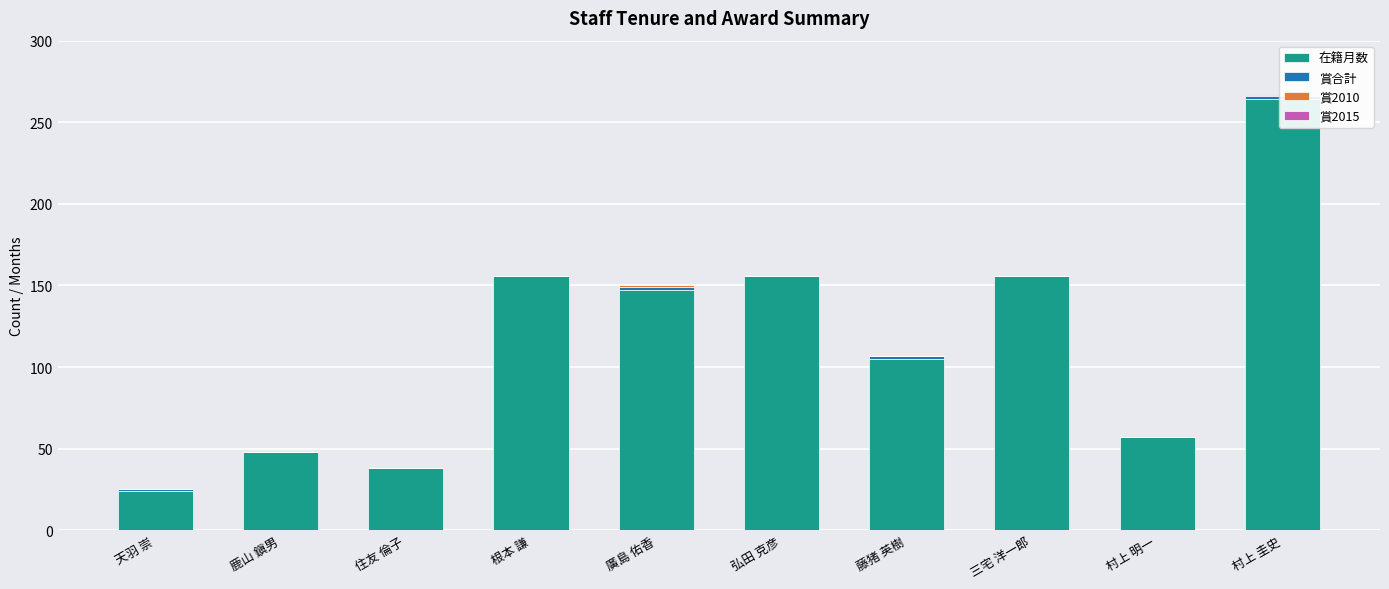

At 弘田 克彦, list the series in order from largest to smallest.

在籍月数, 賞合計, 賞2010, 賞2015